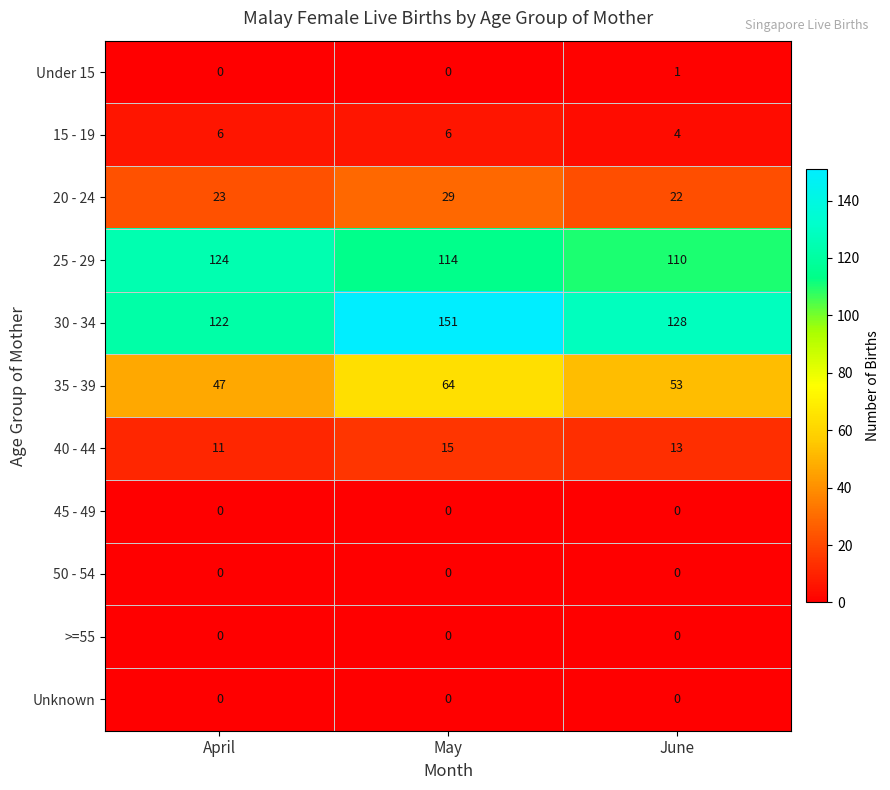

At how many categories does at least one series exceed 8?

3